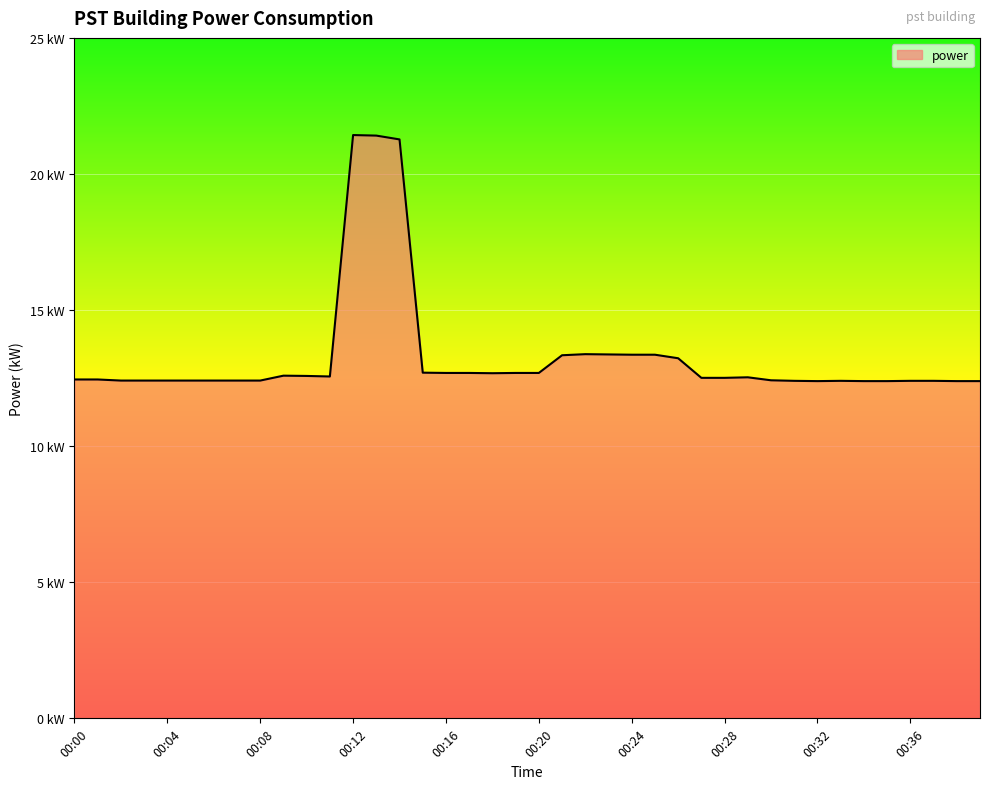

What is the difference between the values at 00:01 and 00:29?

0.1